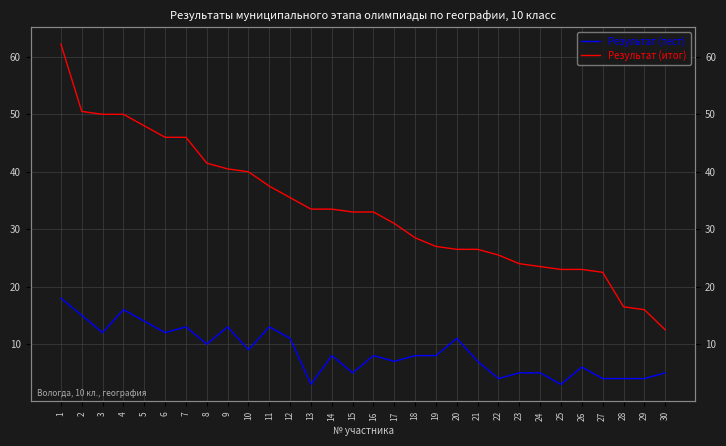

Where does the Результат (тест) series first go above 8?

1